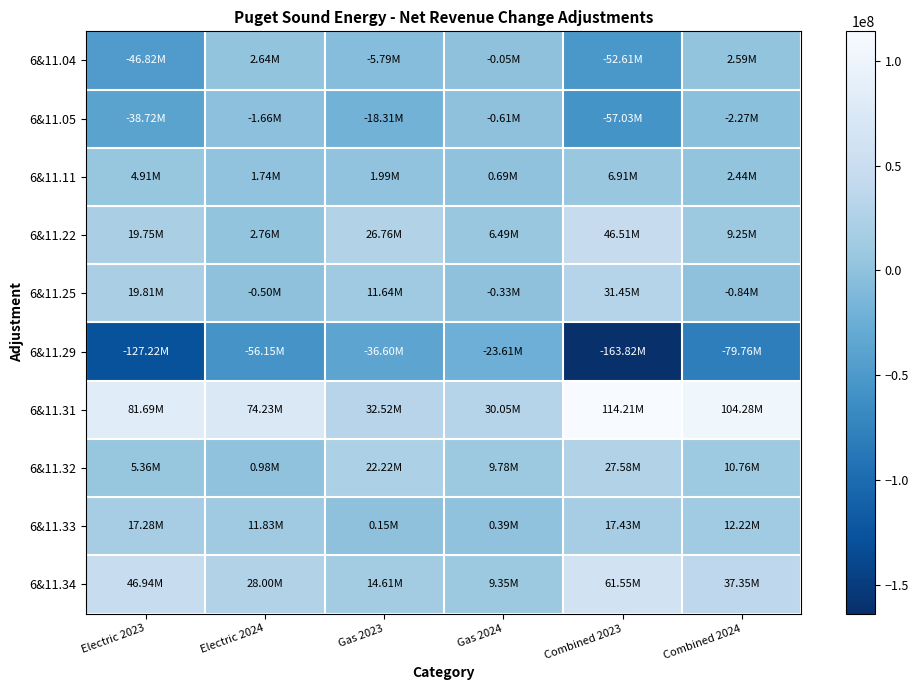

Which series has the largest total across all categories?

6&11.31